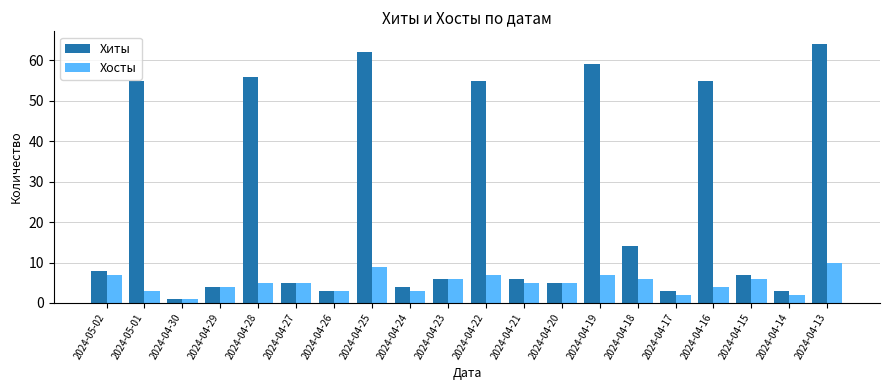

List the series in order of their overall mean, lowest first.

Хосты, Хиты